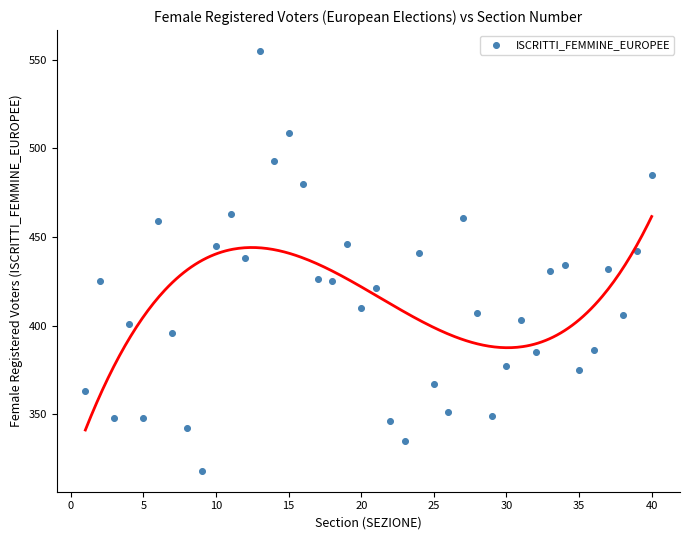

What is the range of X values (max minus min)?

39